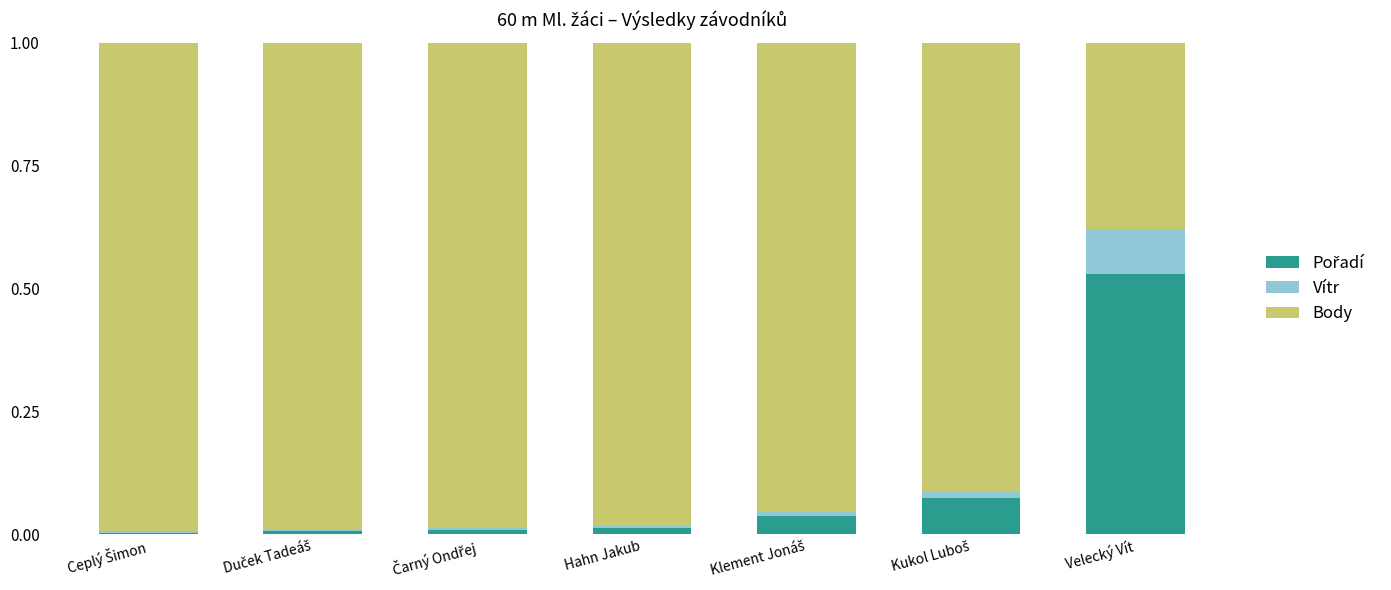

Does the chart contain stacked bars?

Yes